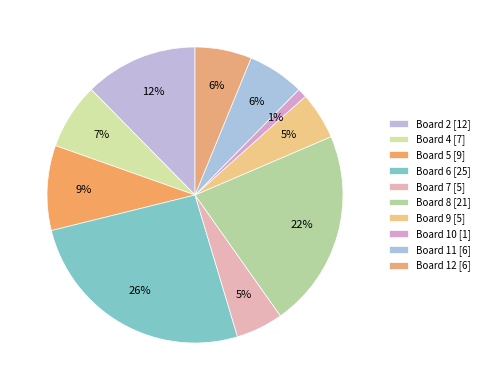

How many segments does this pie chart have?

10